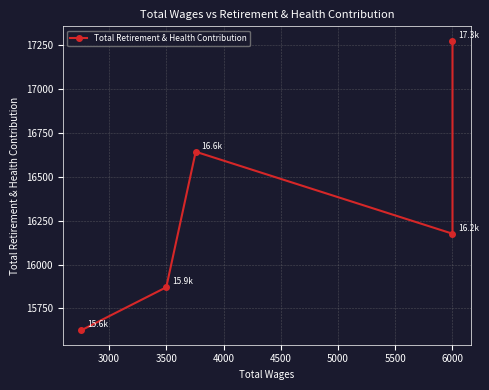

How many values are between 15871 and 16643?

3